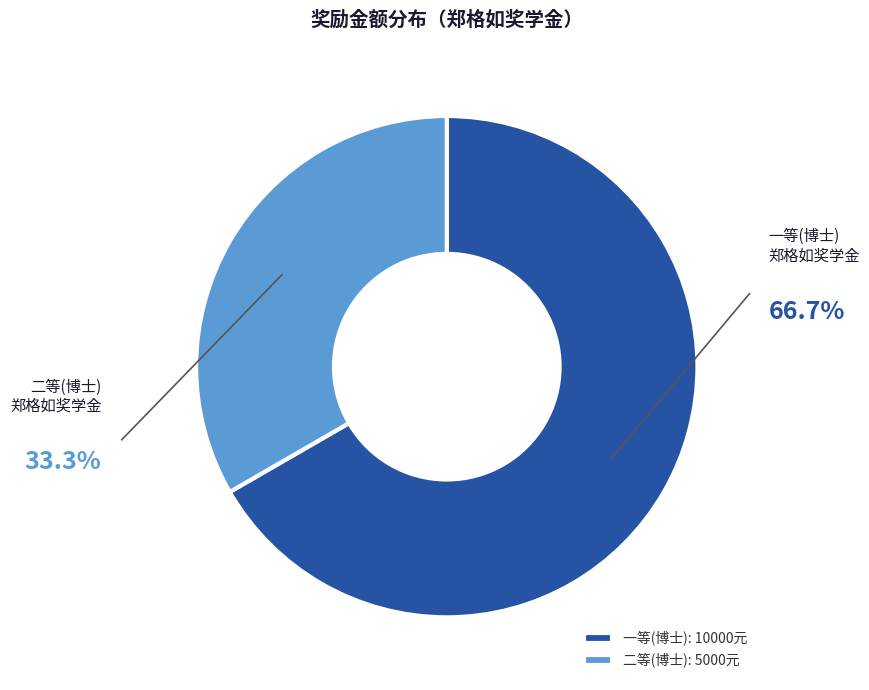

Is there a majority slice in this chart?

Yes